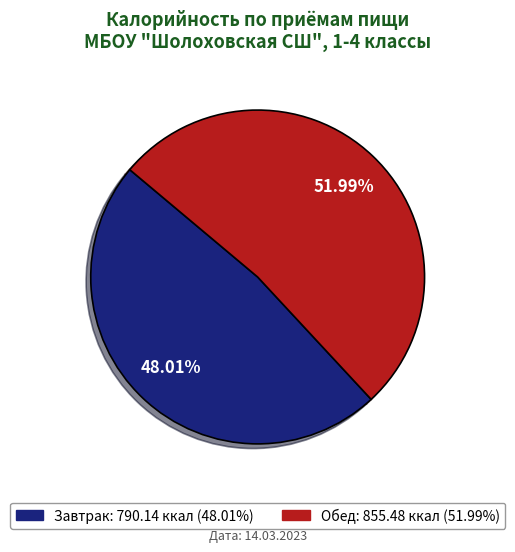

What percentage is the Завтрак slice, to the nearest percent?

48%